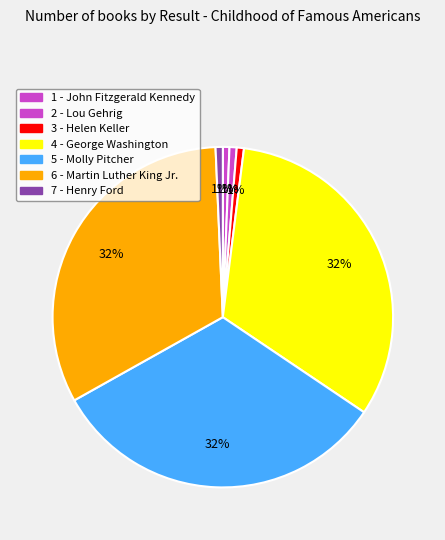

True or false: 4 - George Washington accounts for 32% of the total.

True